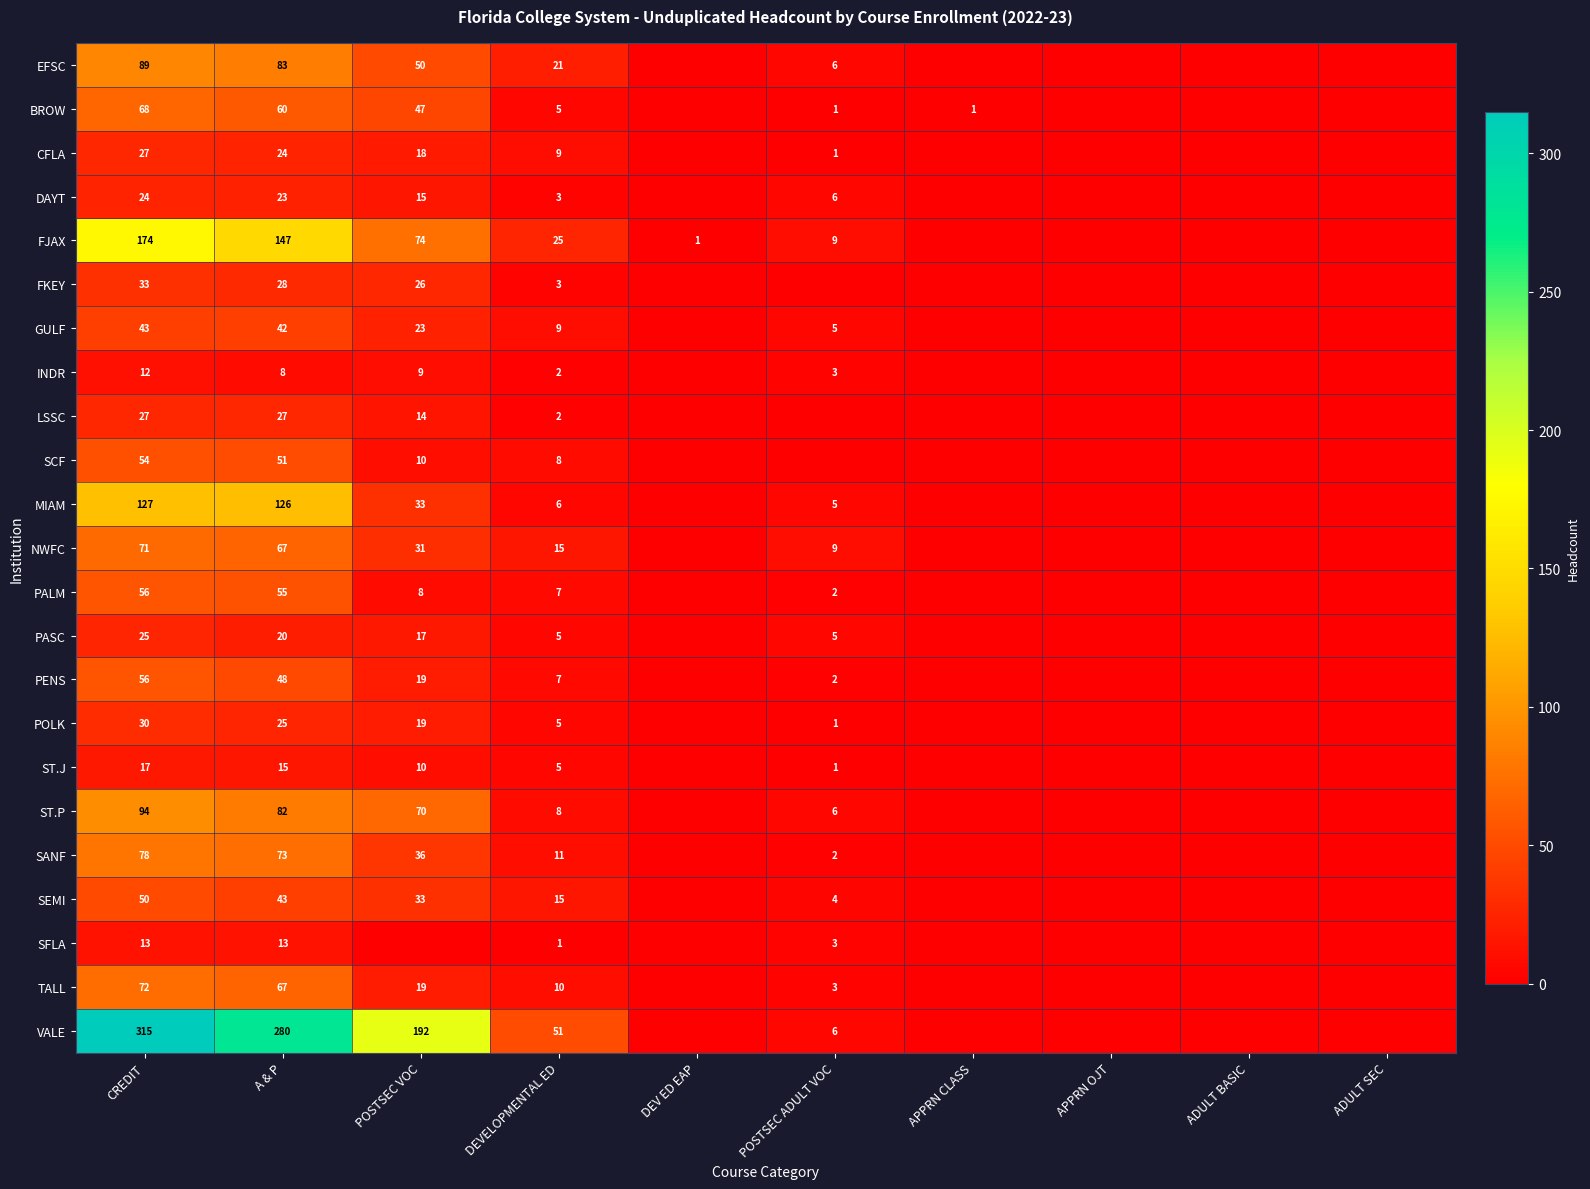

The value of MIAM at CREDIT is 44. True or false?

False